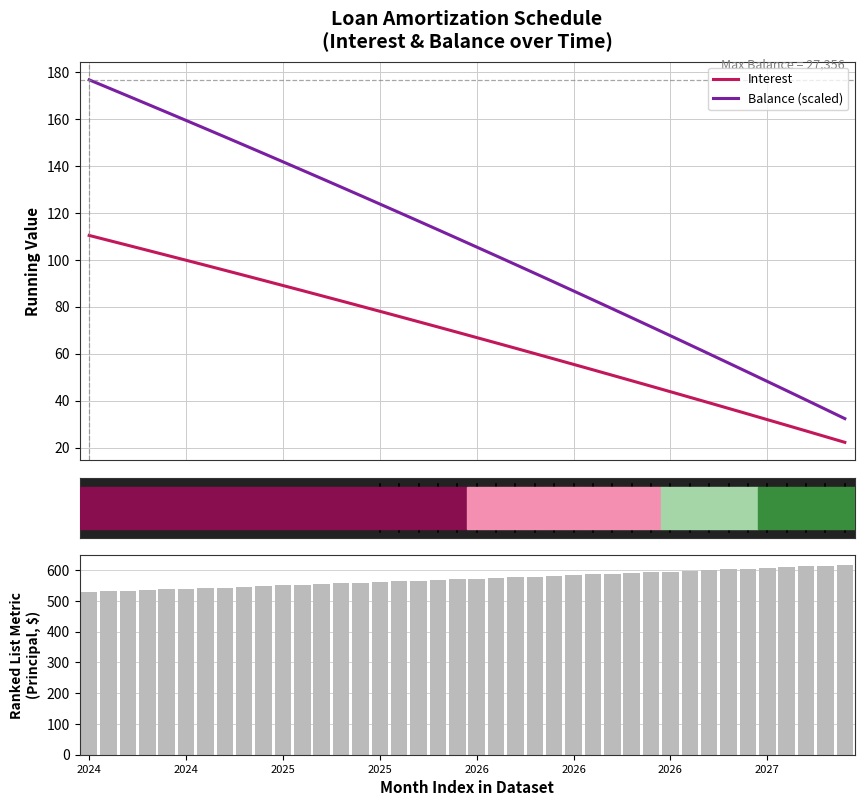

What is the value of the Balance (scaled) bar at the 24th from the left?

94.3